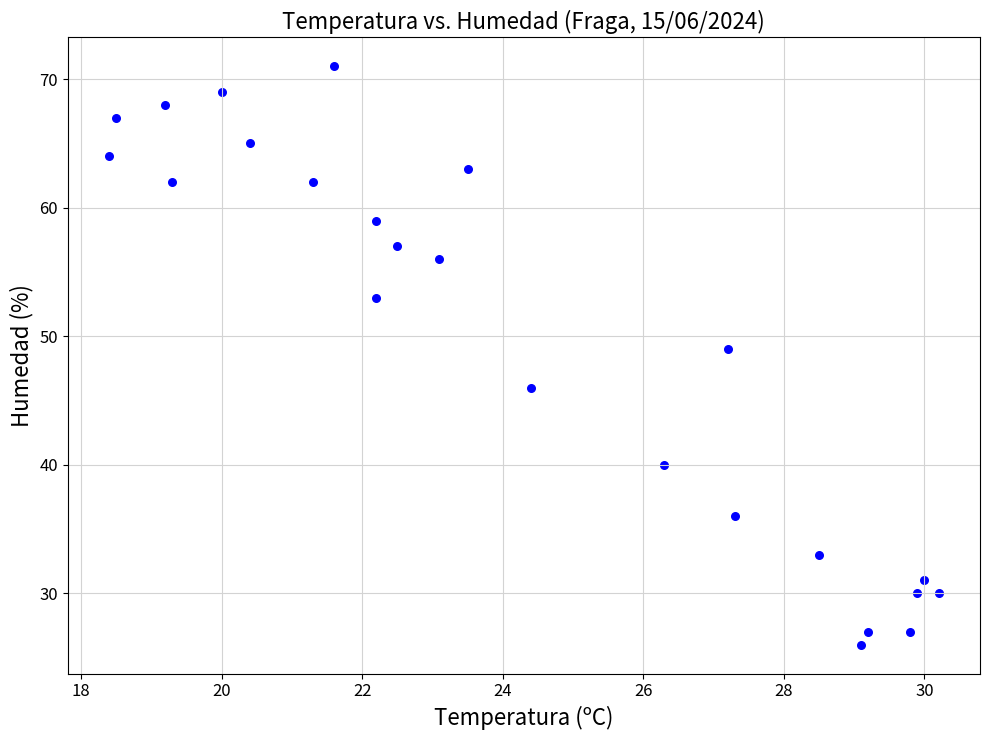

What is the range of Y values (max minus min)?

45